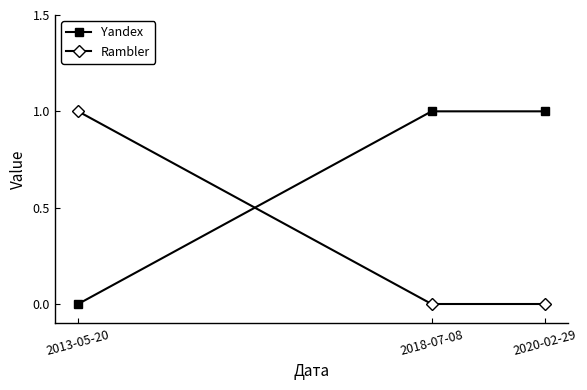

What is the total value across all series at 2020-02-29?

1